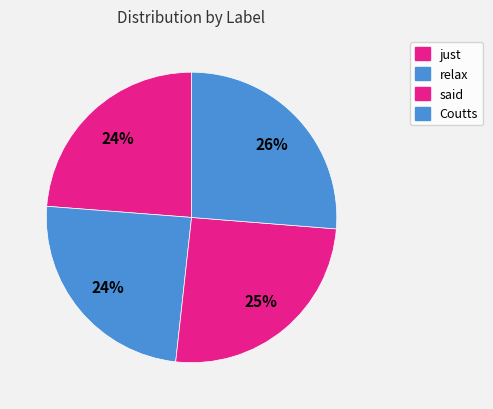

How many segments does this pie chart have?

4